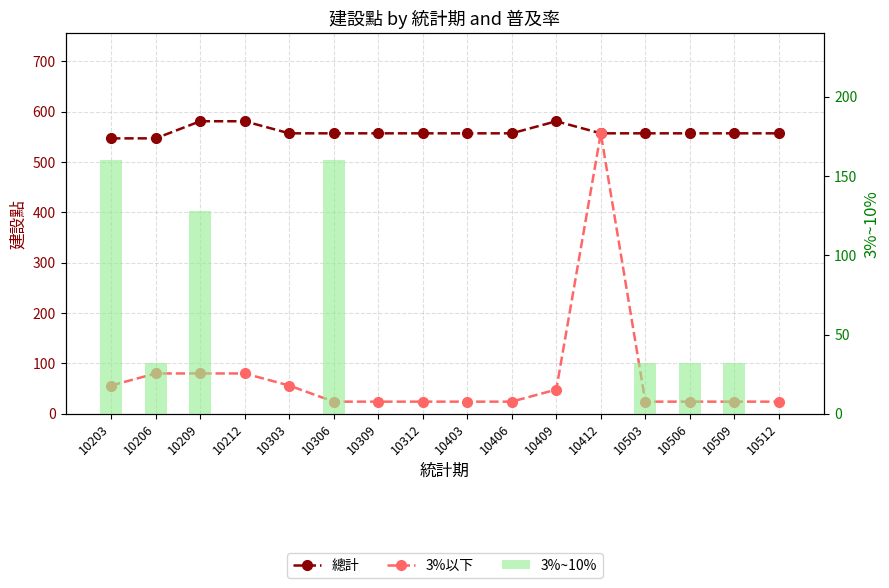

How many groups of bars are there?

16